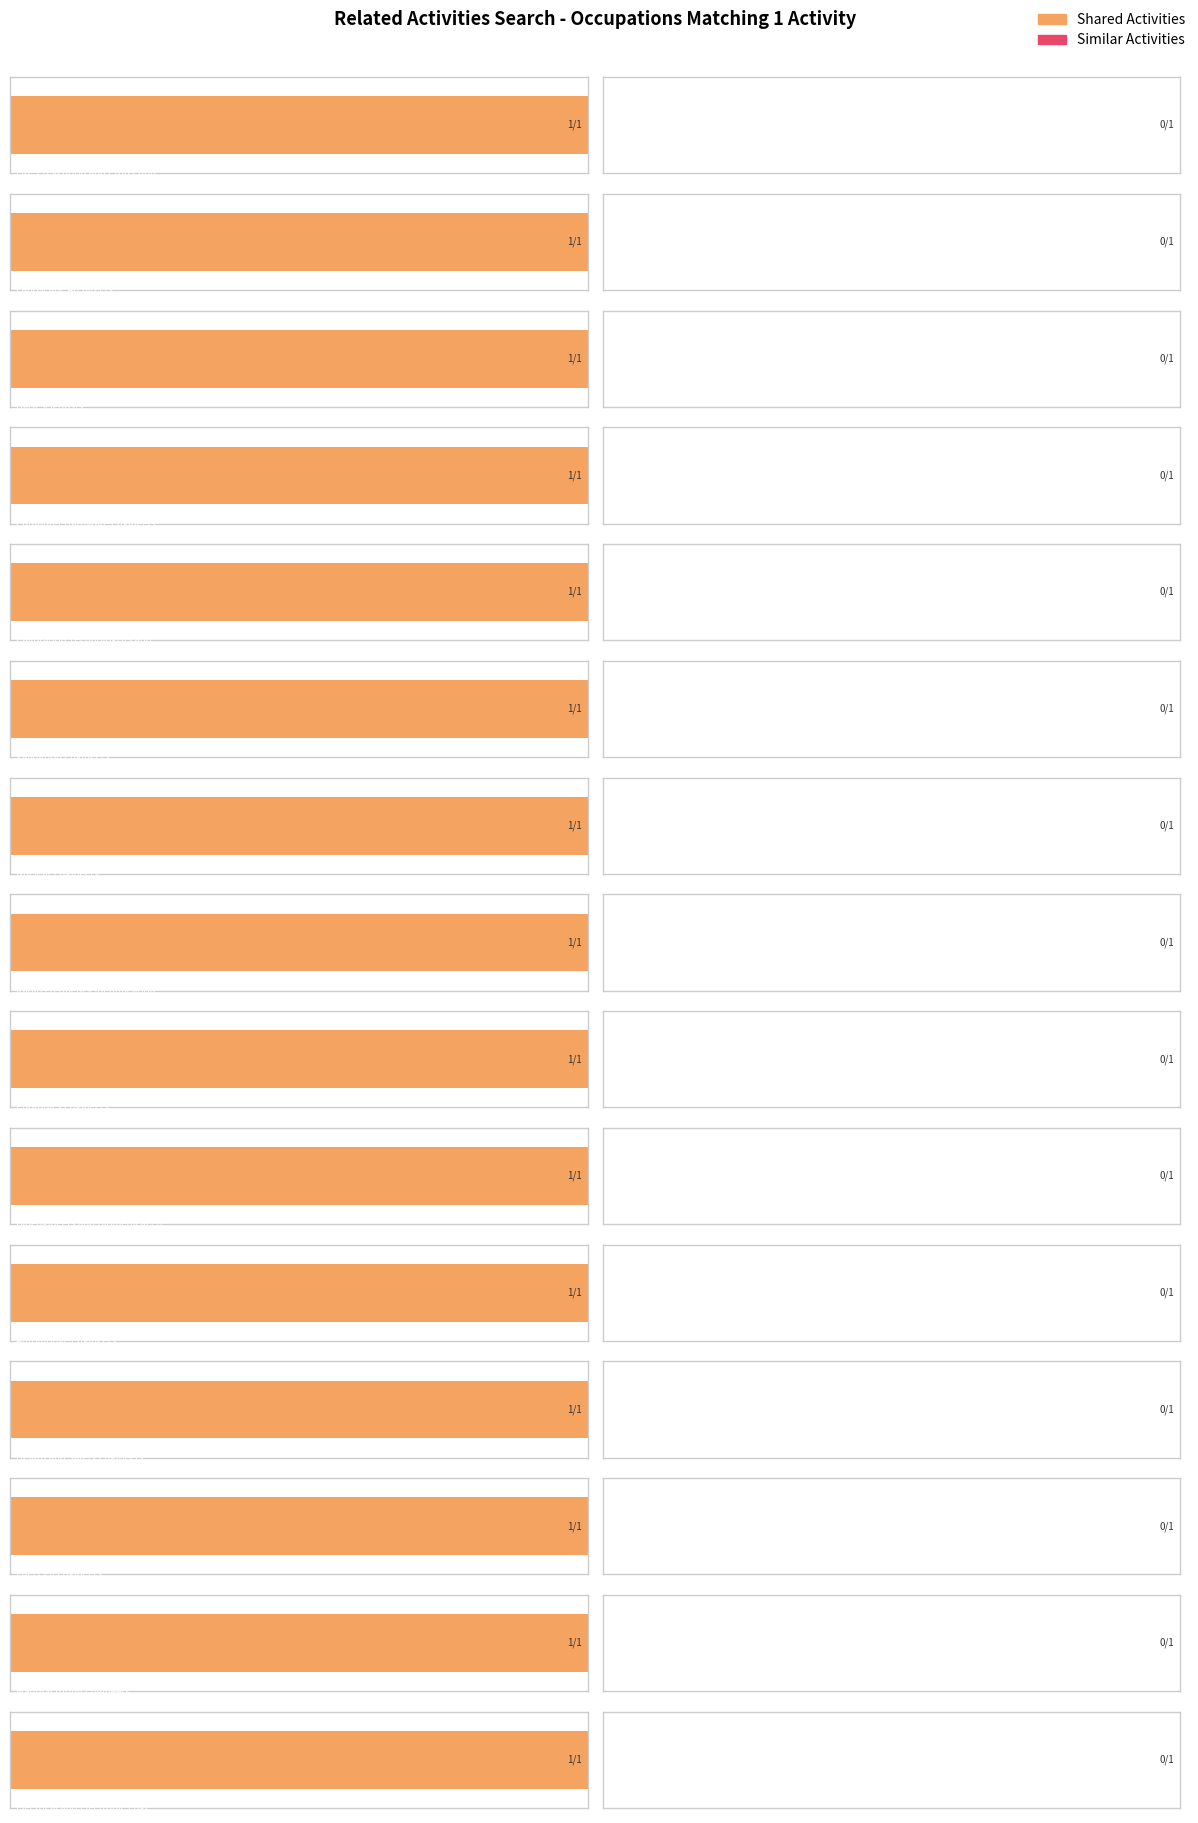

True or false: Shared Activities has a value of 0 at Health and Safety Engineers.

False